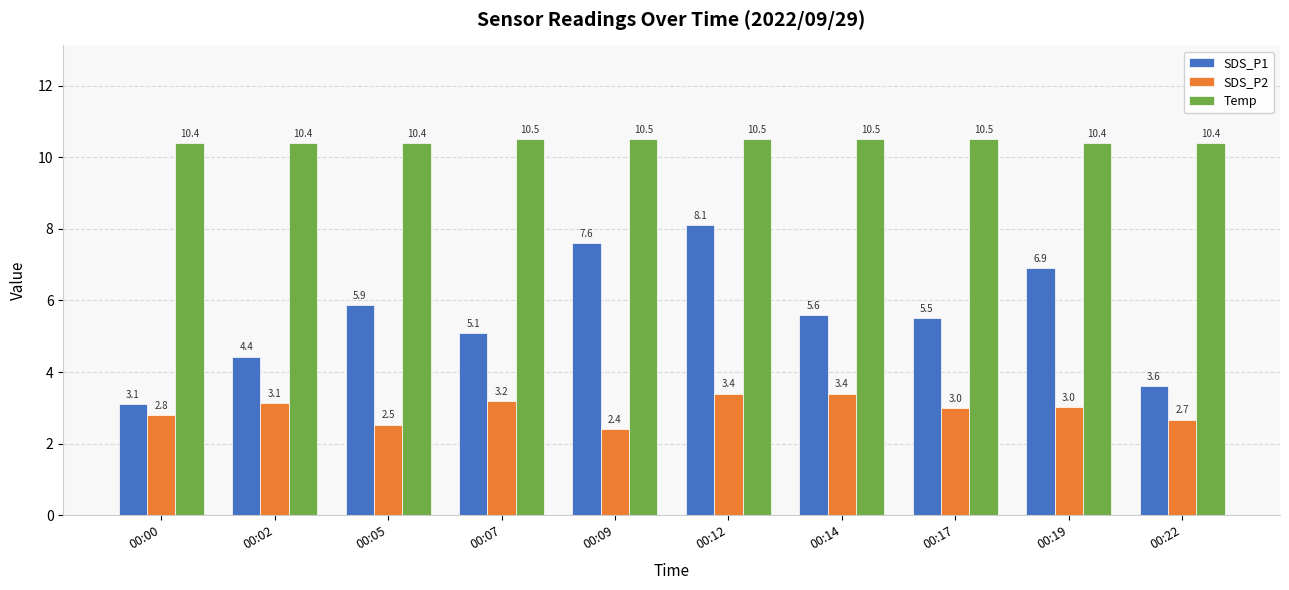

Reading right to left, transcribe all the data shown in this chart.

SDS_P1: 3.6	6.9	5.5	5.6	8.1	7.6	5.1	5.9	4.4	3.1
SDS_P2: 2.7	3.0	3.0	3.4	3.4	2.4	3.2	2.5	3.1	2.8
Temp: 10.4	10.4	10.5	10.5	10.5	10.5	10.5	10.4	10.4	10.4